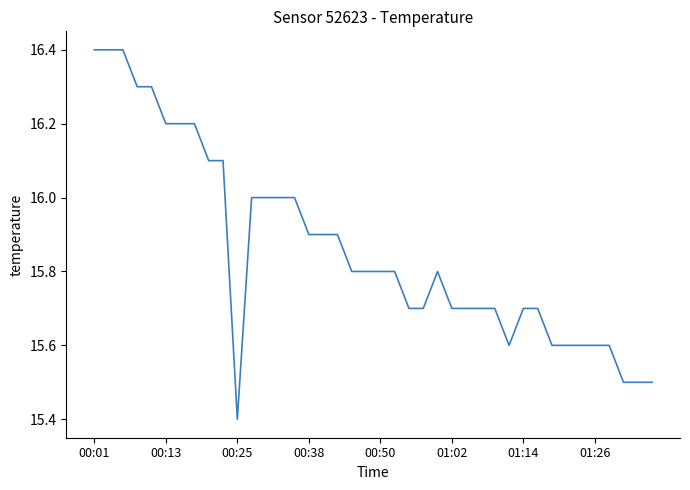

What is the minimum value shown in the chart?

15.4